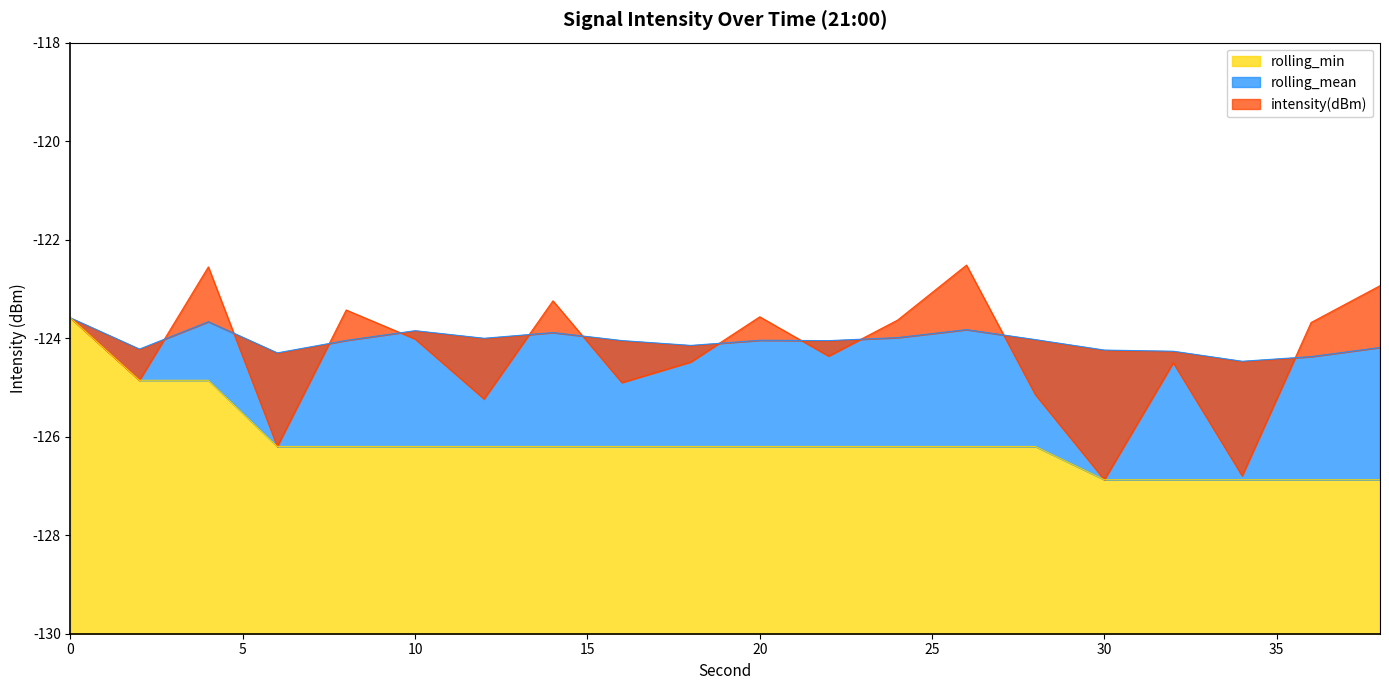

What value does the rolling_min series have at 6?

-126.2